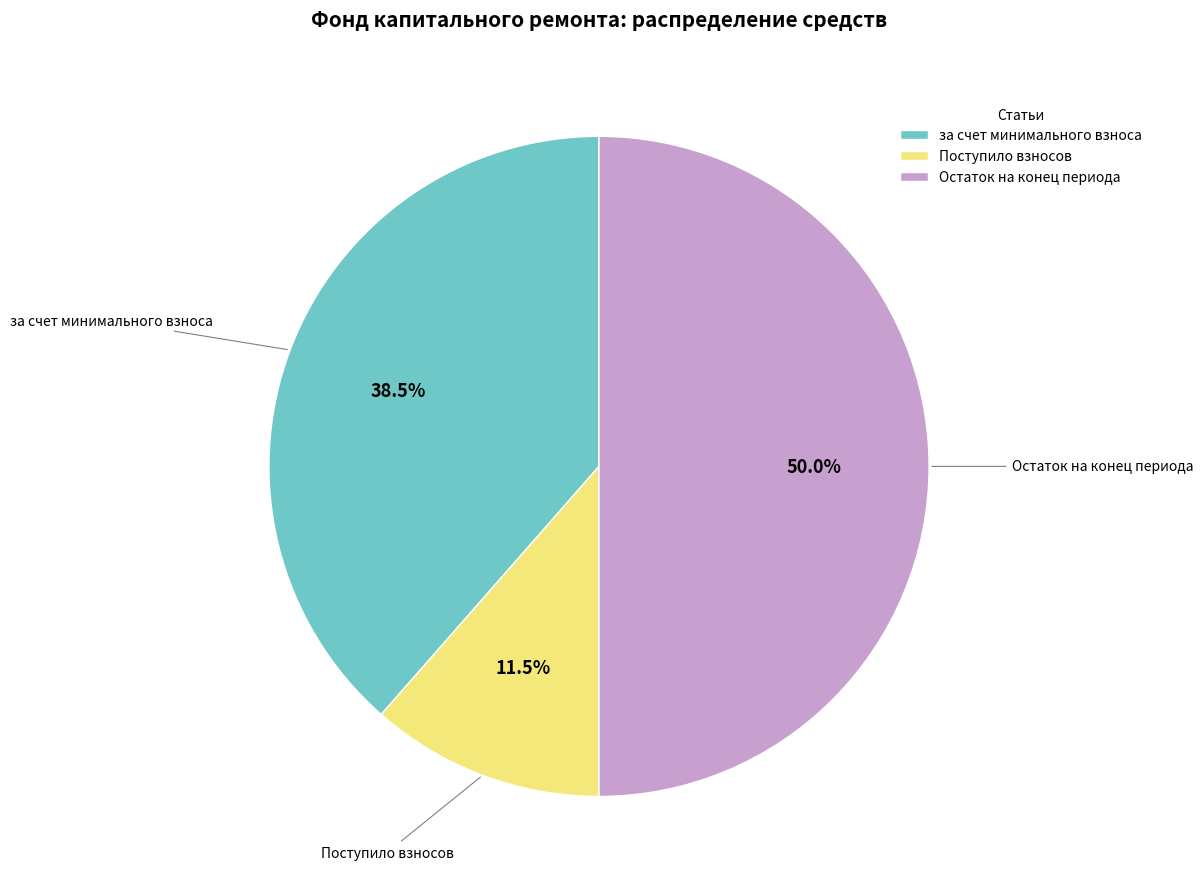

How much of the chart is everything except Поступило взносов?

88.5%